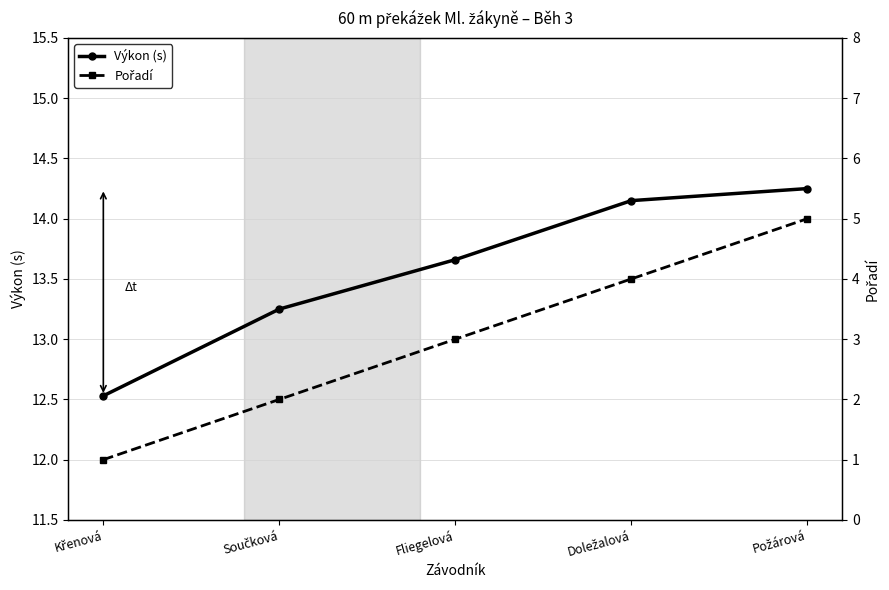

List the labels in order of Výkon (s) value, largest first.

Požárová, Doležalová, Fliegelová, Součková, Křenová